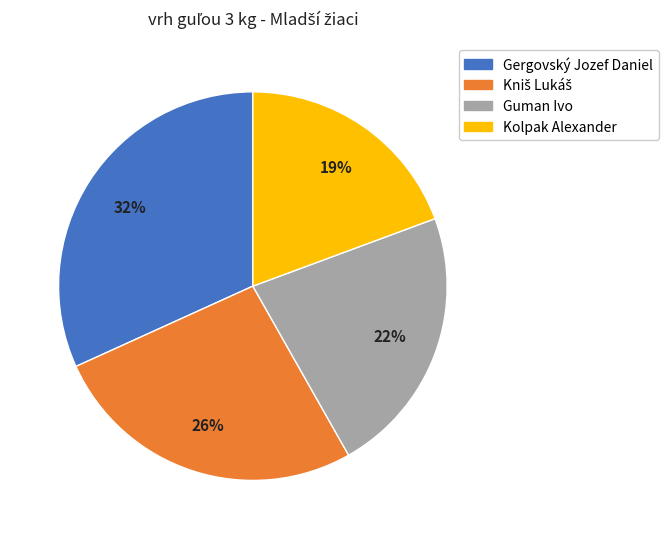

Is there any slice that represents more than half of the pie?

No